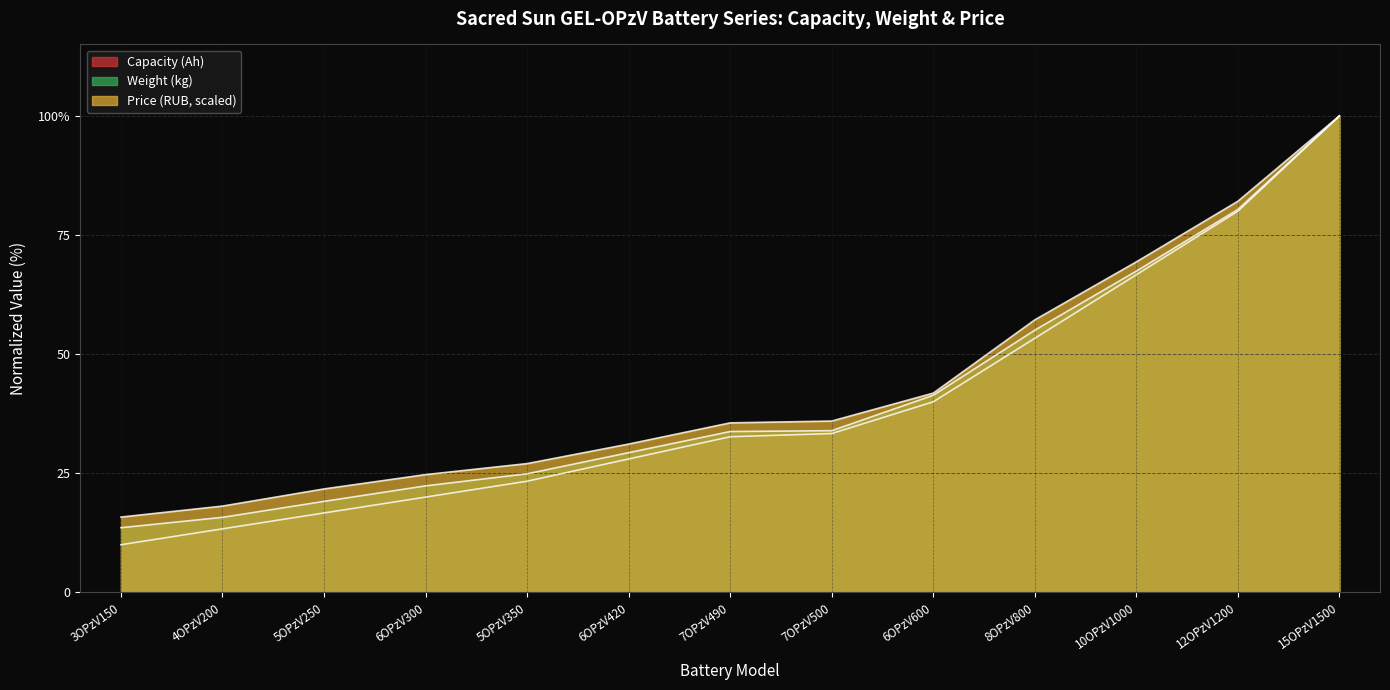

At 8OPzV800, list the series in order from largest to smallest.

Price (RUB), Weight (kg), Capacity (Ah)